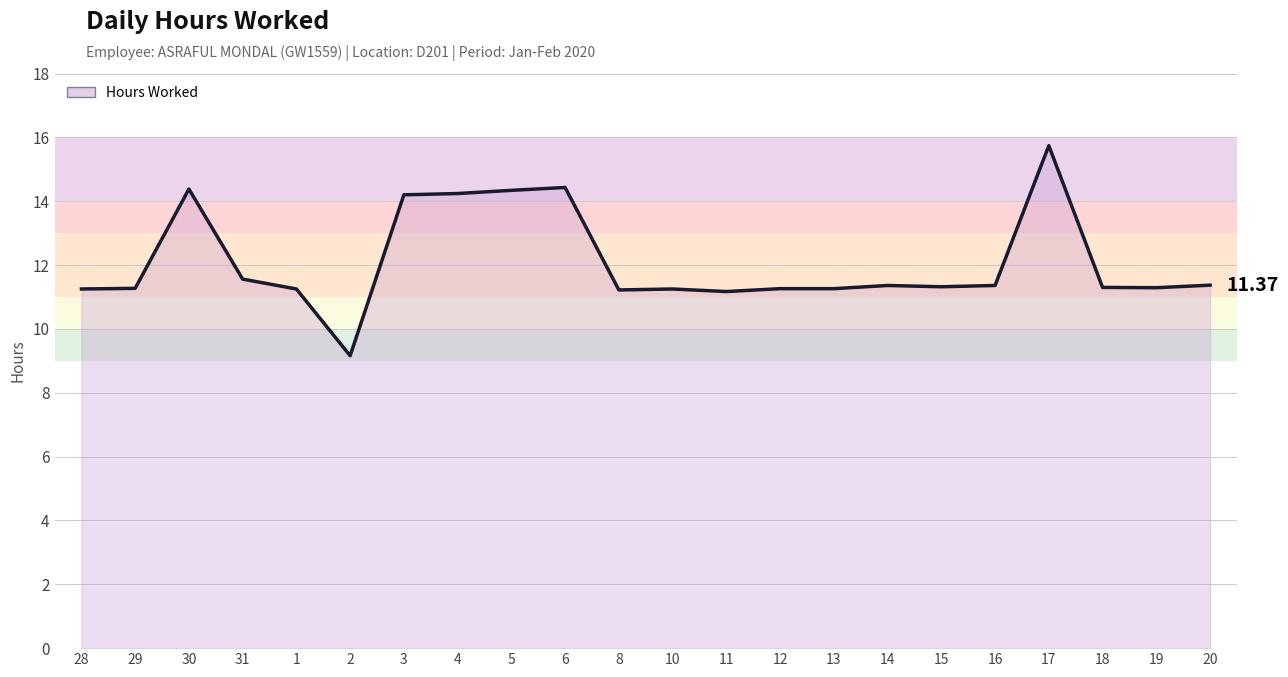

How many lines are shown in the chart?

1